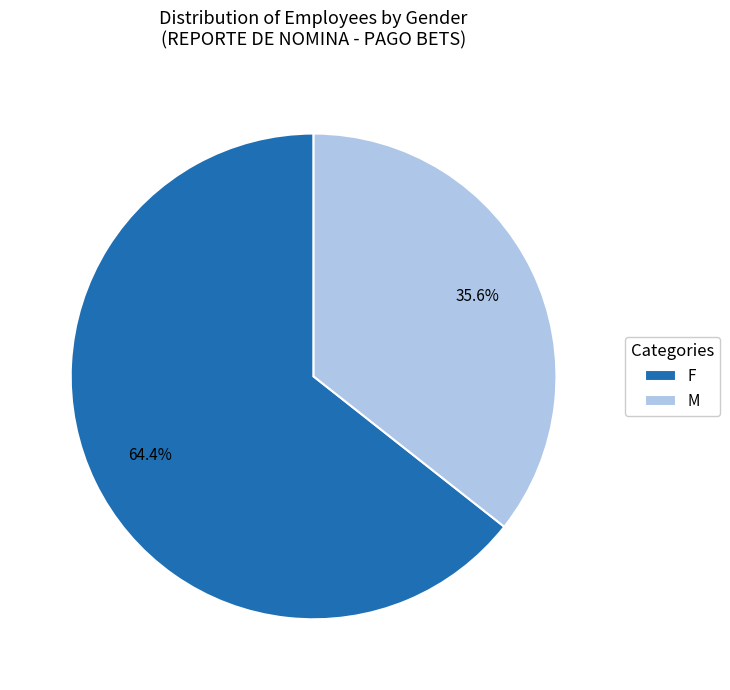

Is there a majority slice in this chart?

Yes